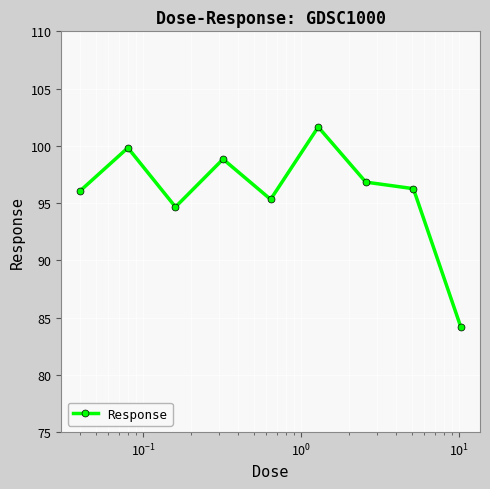

How many lines are shown in the chart?

1